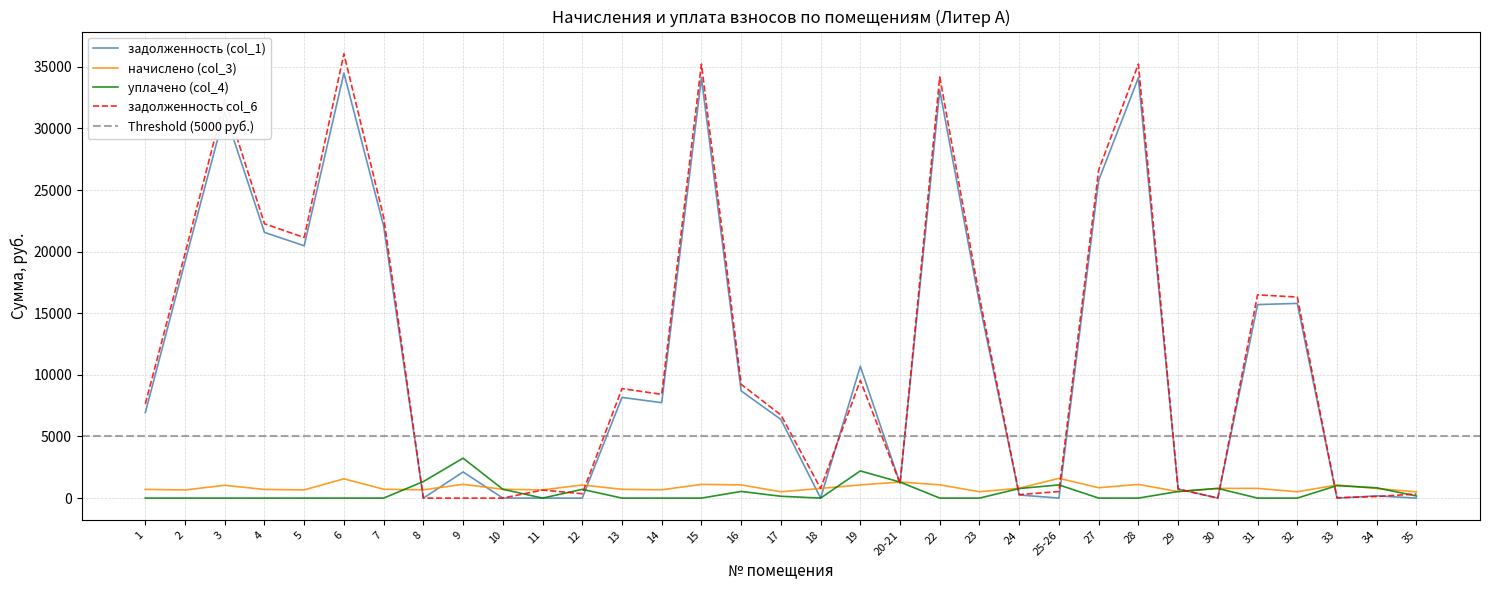

Between which two adjacent categories do начислено (col_3) and задолженность (col_1) first intersect?

7 and 8